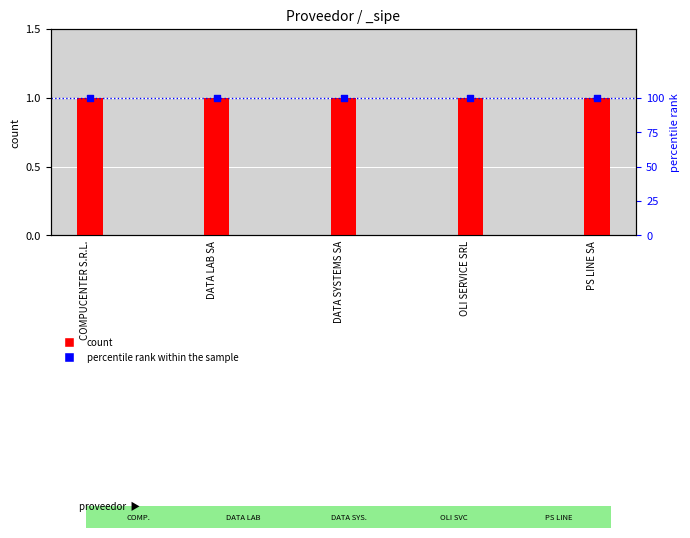

Which series has the largest total across all categories?

percentile rank within the sample